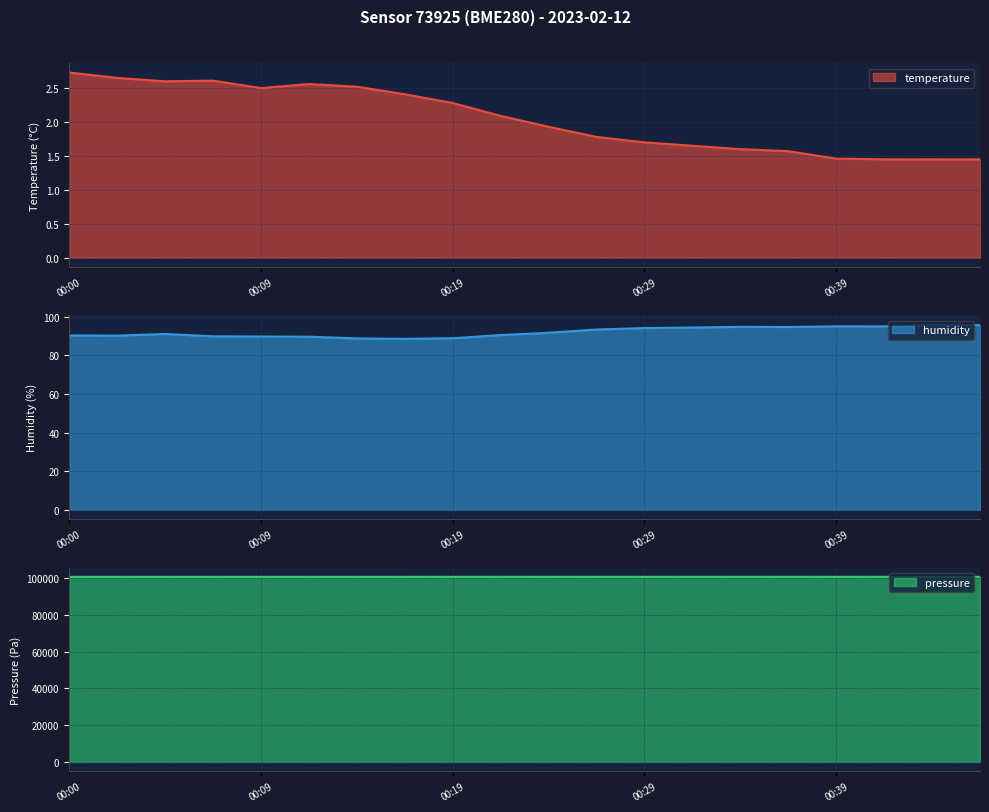

True or false: temperature and pressure intersect in this chart.

False